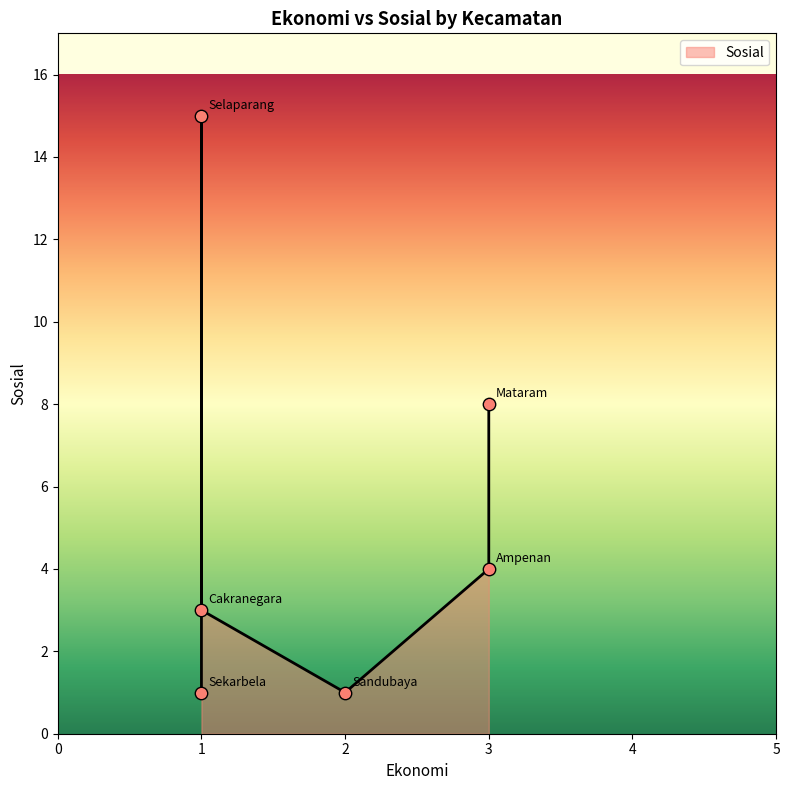

Approximately how many times larger is the value at Sekarbela compared to Ampenan?

0.2